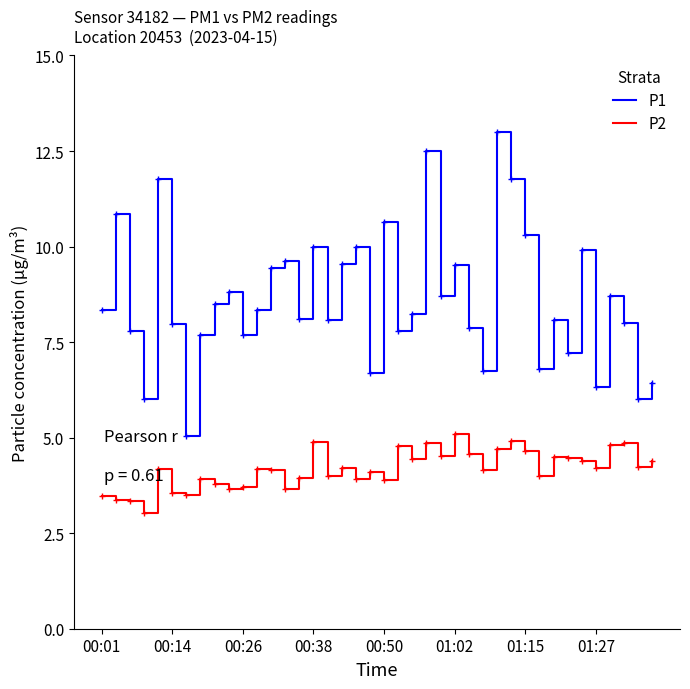

Rank the series by their average value, from highest to lowest.

P1, P2